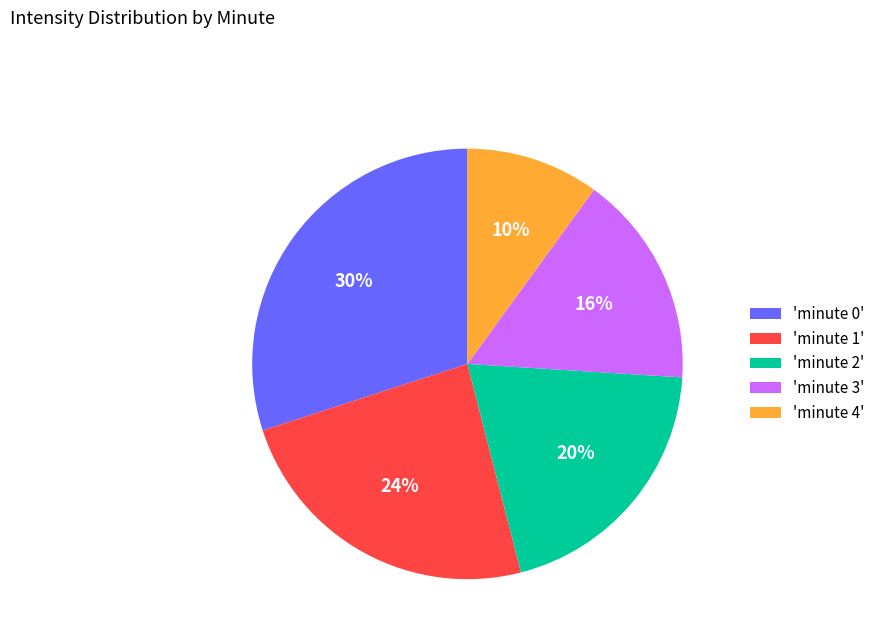

Is the sum of 'minute 2' and 'minute 3' greater than half?

No